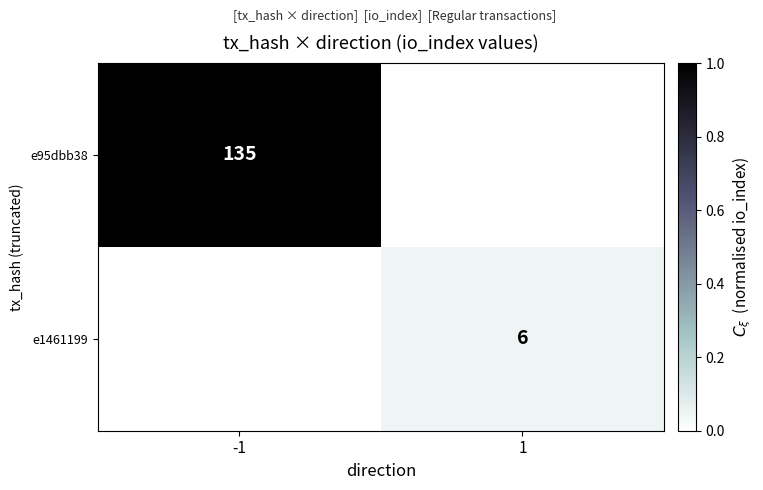

The e95dbb38 series shows 56 at -1. True or false?

False